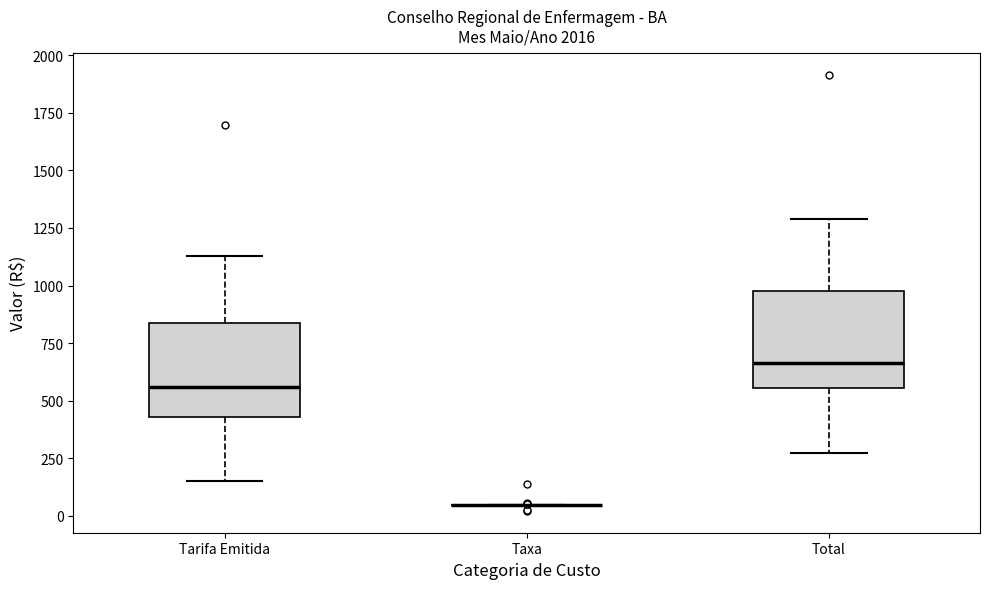

Where is the lower edge of the box for Tarifa Emitida on the y-axis? The values are not printed on the chart, so give them approximately, as read against the axis.

450